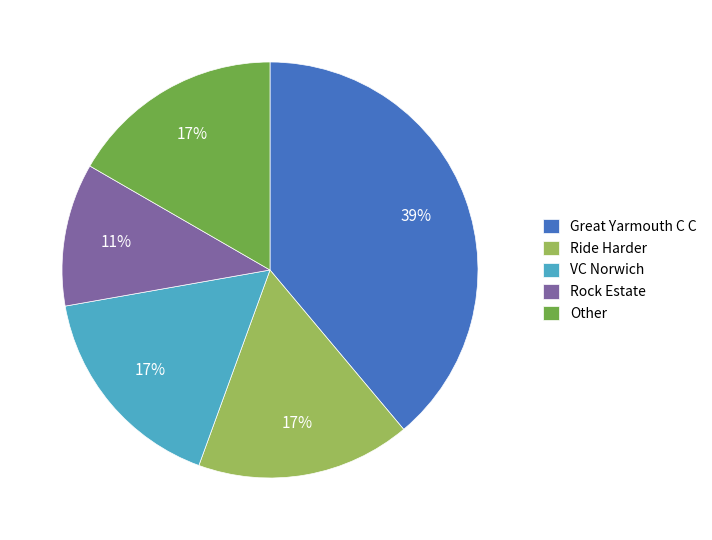

To the nearest percent, what is the difference between the Great Yarmouth C C and Rock Estate slice percentages?

28%